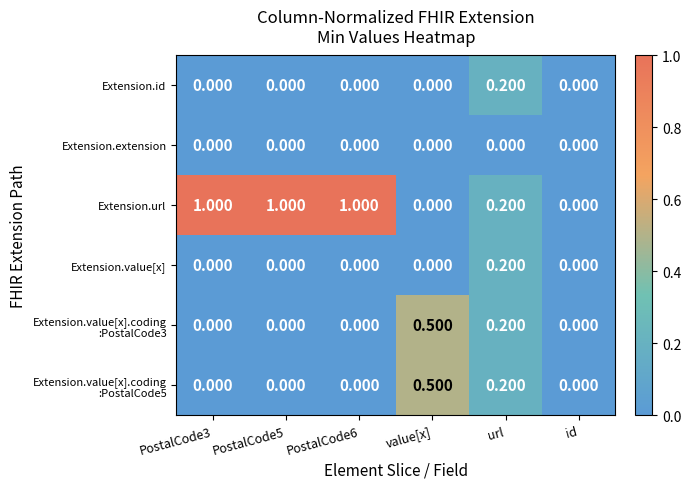

Which series changed the most between PostalCode6 and id?

Extension.url